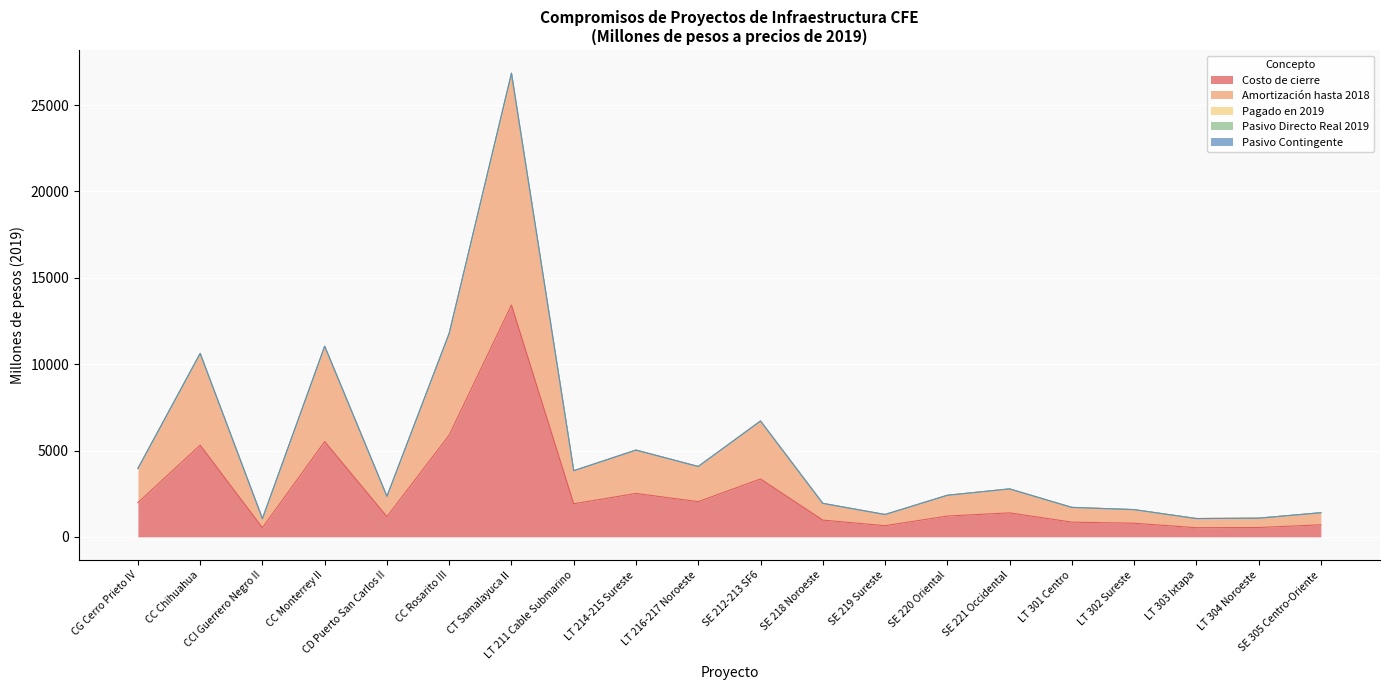

Between CCI Guerrero Negro II and LT 303 Ixtapa, which is larger?

LT 303 Ixtapa